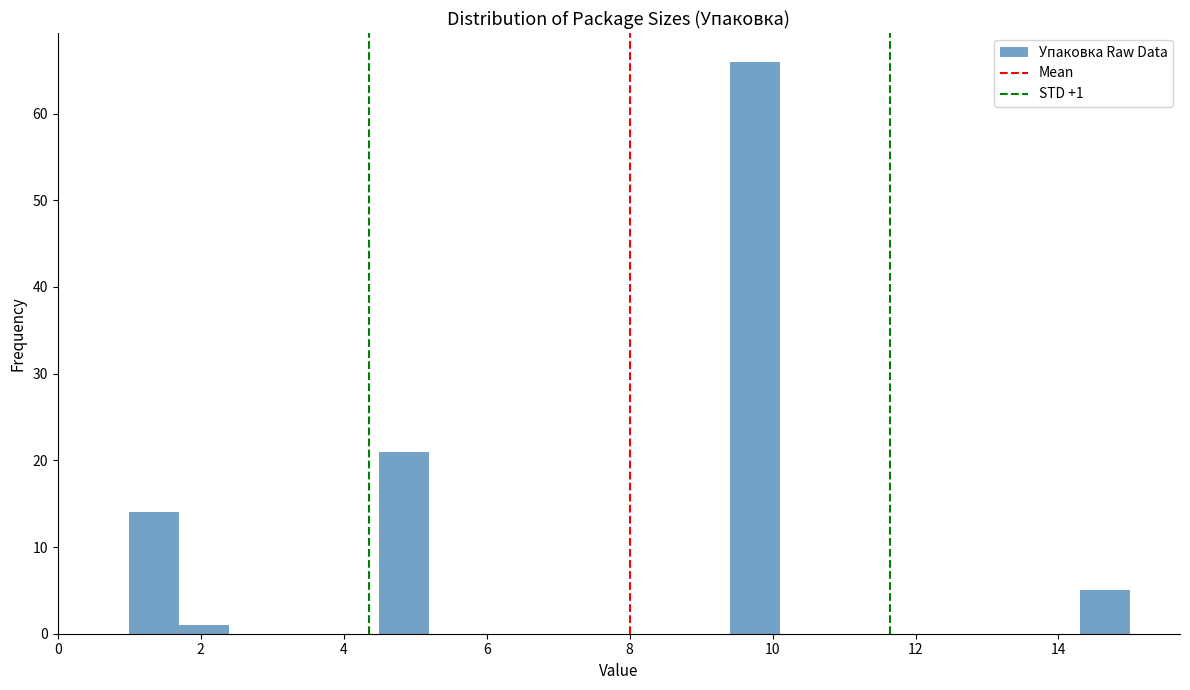

Read against the x-axis, roughly where is the centre of the tallest bar?

9.8